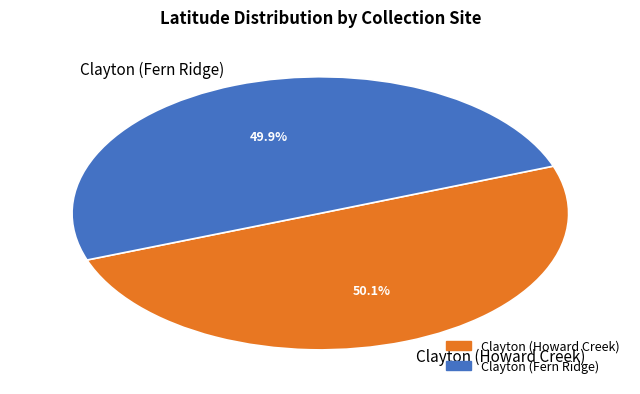

Do Clayton (Fern Ridge) and Clayton (Howard Creek) together represent more than half of the pie?

Yes